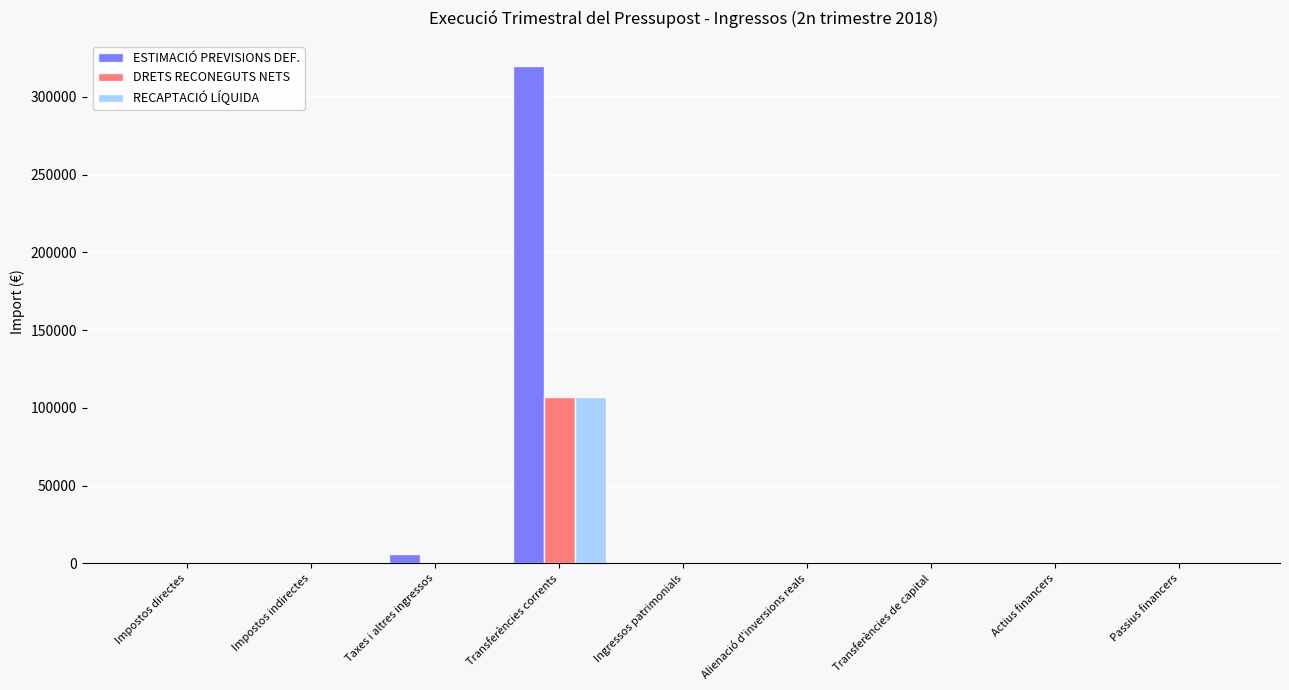

Count the number of categories in the chart.

9